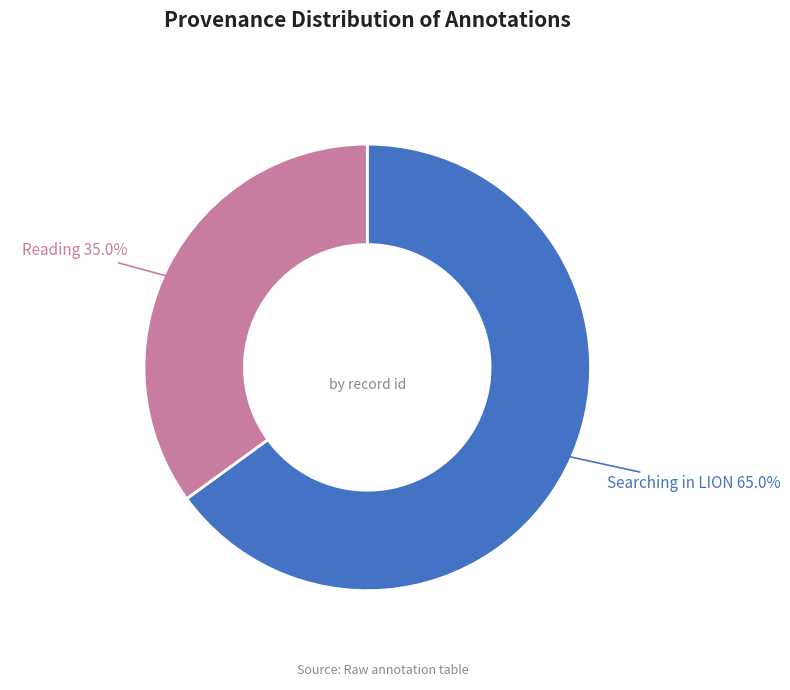

How many slices are in this pie chart?

2